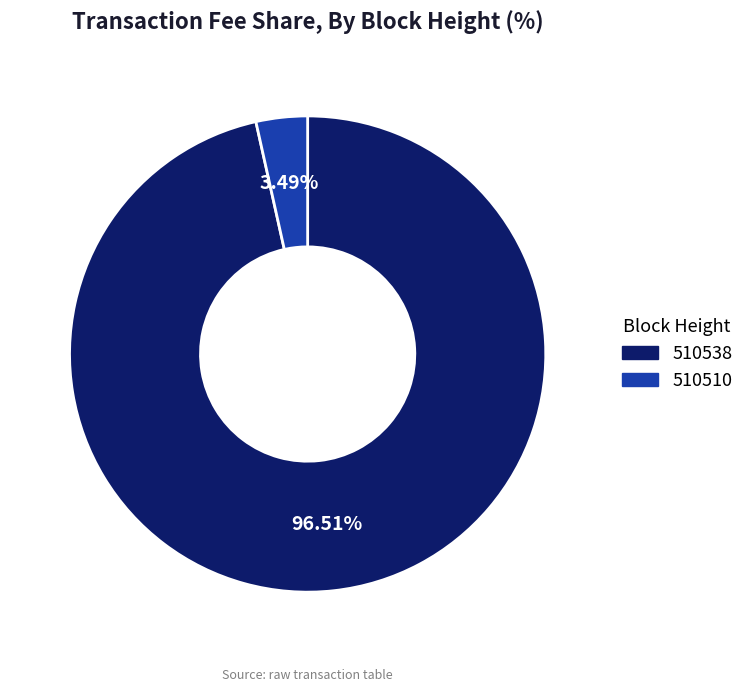

Rank the categories by value from highest to lowest.

510538, 510510